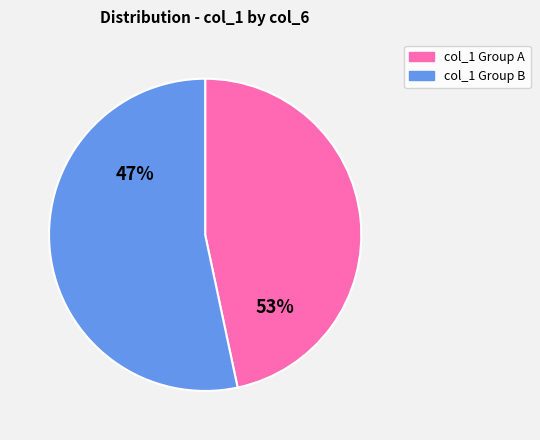

Is the sum of 1 and 3 greater than half?

No